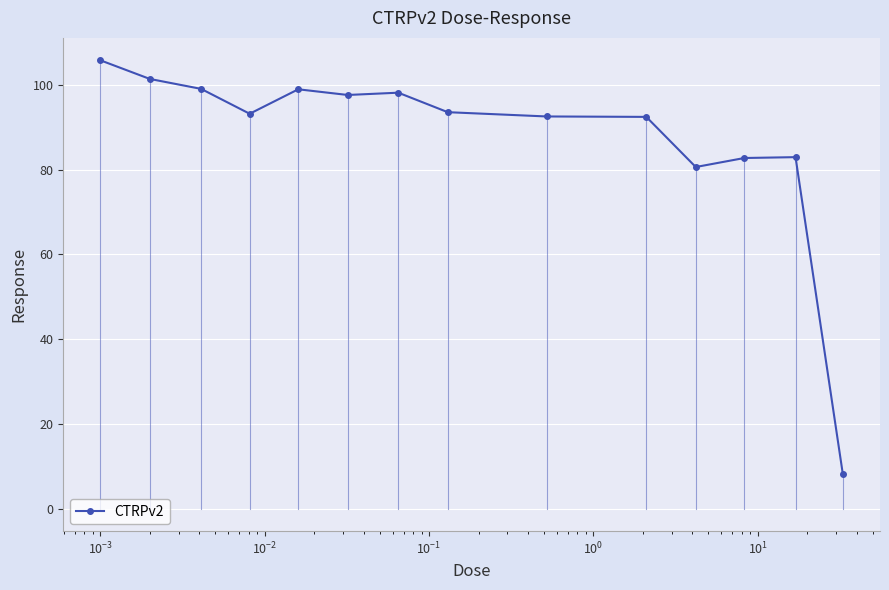

True or false: the data has more than 0 interior local peaks.

True